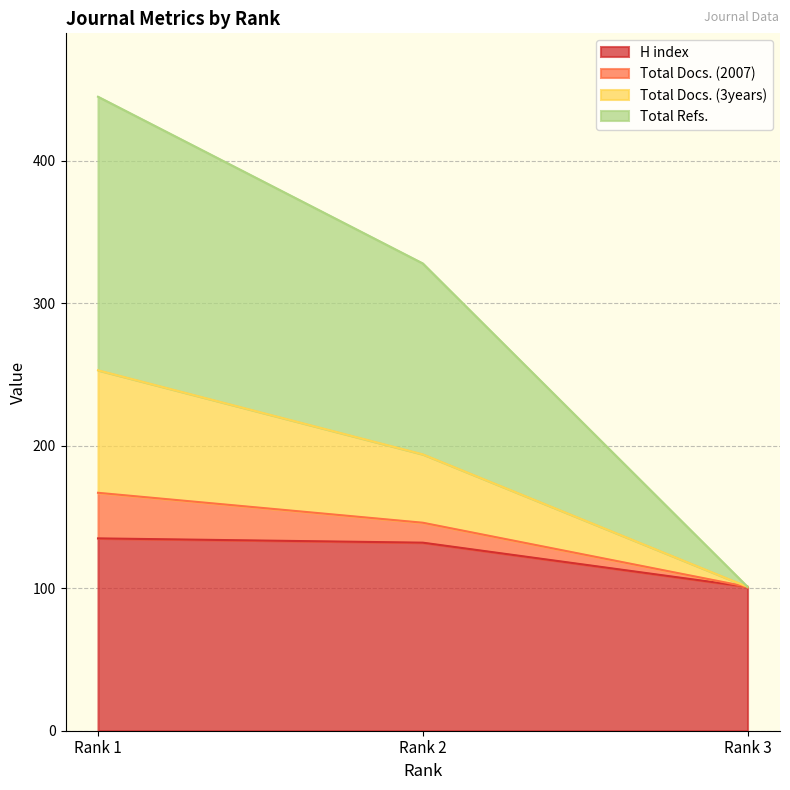

Is the value of Total Refs. at Rank 3 greater than the value of Total Docs. (3years) at Rank 3?

No